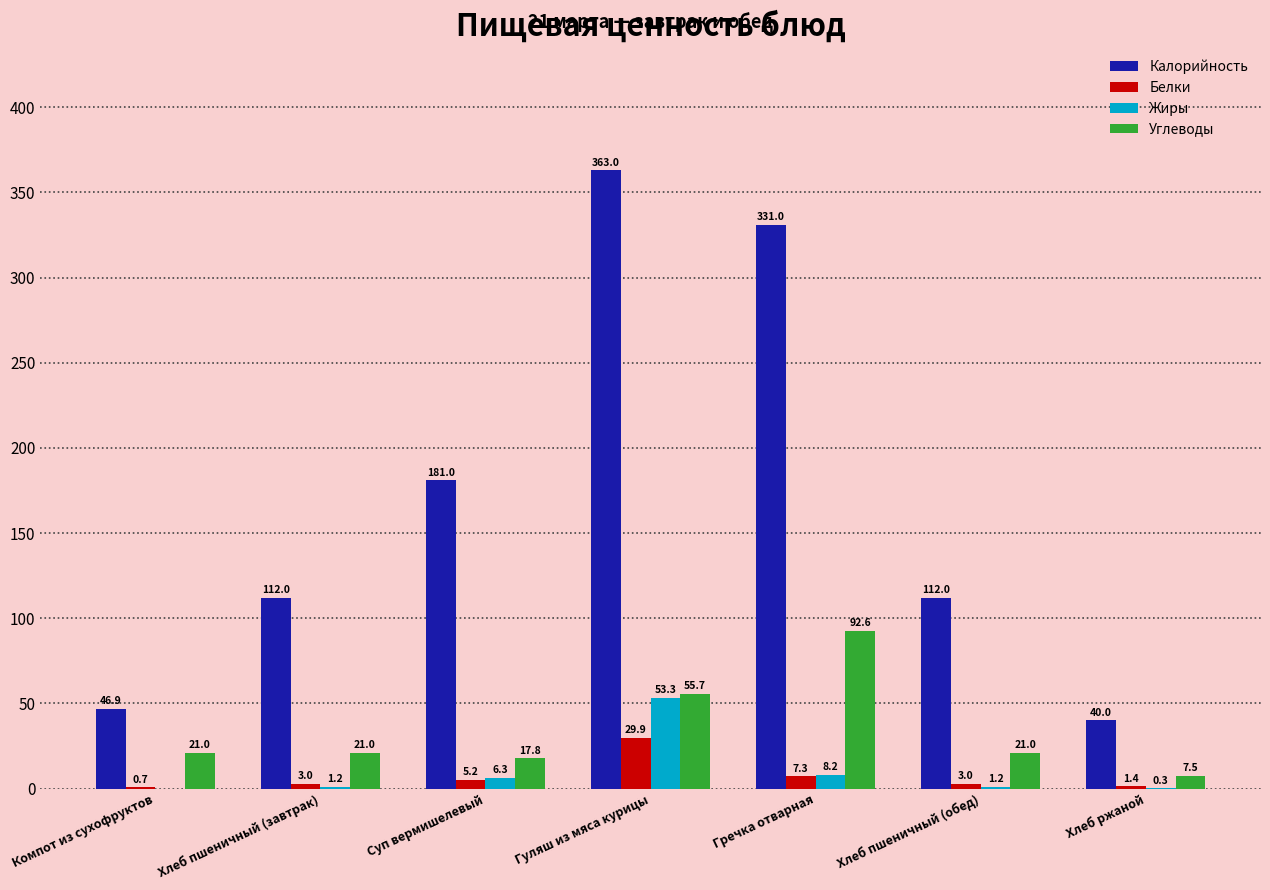

What is the greatest value displayed?

363.0